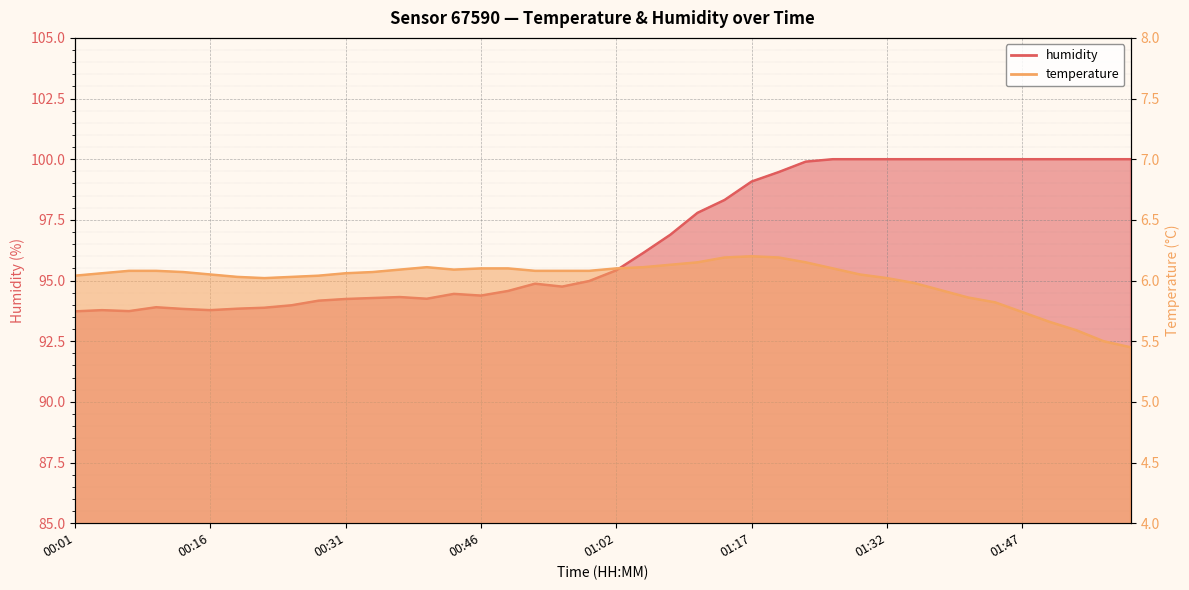

Reading left to right, what are all the values shown in this chart?

temperature: 00:01=6.0	00:04=6.1	00:07=6.1	00:10=6.1	00:13=6.1	00:16=6.0	00:19=6.0	00:22=6.0	00:25=6.0	00:28=6.0	00:31=6.1	00:34=6.1	00:37=6.1	00:40=6.1	00:43=6.1	00:46=6.1	00:49=6.1	00:52=6.1	00:55=6.1	00:59=6.1	01:02=6.1	01:05=6.1	01:08=6.1	01:11=6.2	01:14=6.2	01:17=6.2	01:20=6.2	01:23=6.2	01:26=6.1	01:29=6.0	01:32=6.0	01:35=6.0	01:38=5.9	01:41=5.9	01:44=5.8	01:47=5.7	01:50=5.7	01:53=5.6	01:56=5.5	01:59=5.5
humidity: 00:01=93.7	00:04=93.8	00:07=93.7	00:10=93.9	00:13=93.8	00:16=93.8	00:19=93.8	00:22=93.9	00:25=94.0	00:28=94.2	00:31=94.2	00:34=94.3	00:37=94.3	00:40=94.2	00:43=94.5	00:46=94.4	00:49=94.6	00:52=94.9	00:55=94.8	00:59=95.0	01:02=95.4	01:05=96.1	01:08=96.9	01:11=97.8	01:14=98.3	01:17=99.1	01:20=99.5	01:23=99.9	01:26=100.0	01:29=100.0	01:32=100.0	01:35=100.0	01:38=100.0	01:41=100.0	01:44=100.0	01:47=100.0	01:50=100.0	01:53=100.0	01:56=100.0	01:59=100.0